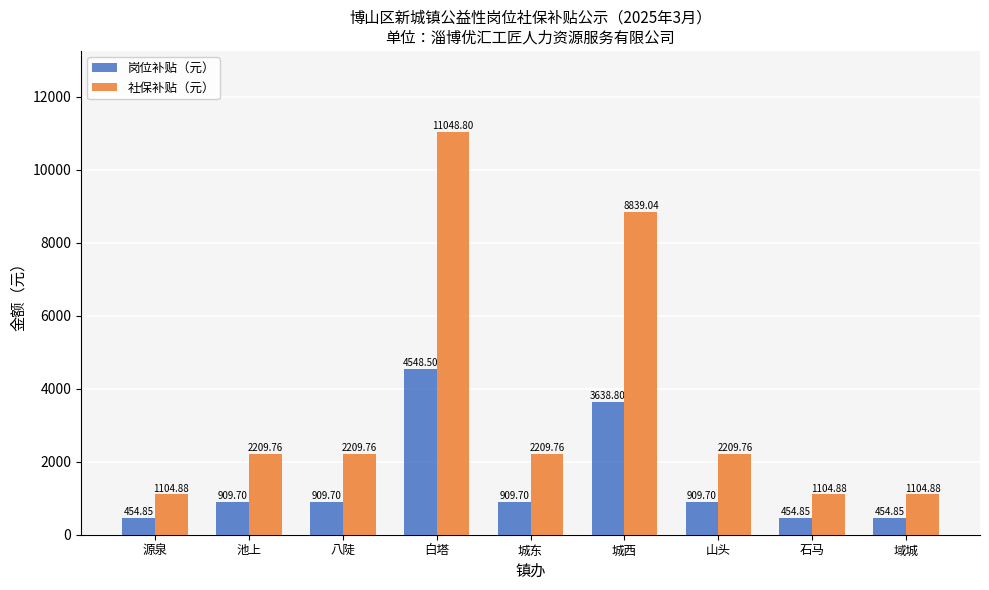

What are all the series names shown in the legend?

岗位补贴（元）, 社保补贴（元）